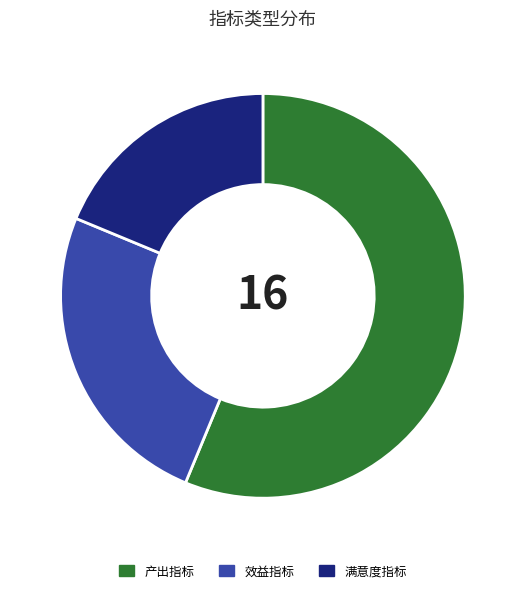

Rank the categories by value from lowest to highest.

满意度指标, 效益指标, 产出指标